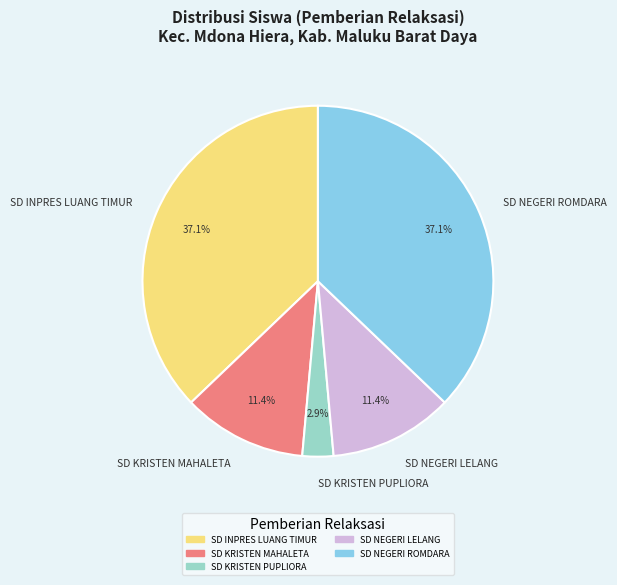

What is the total percentage of SD NEGERI ROMDARA and SD INPRES LUANG TIMUR?

74.3%